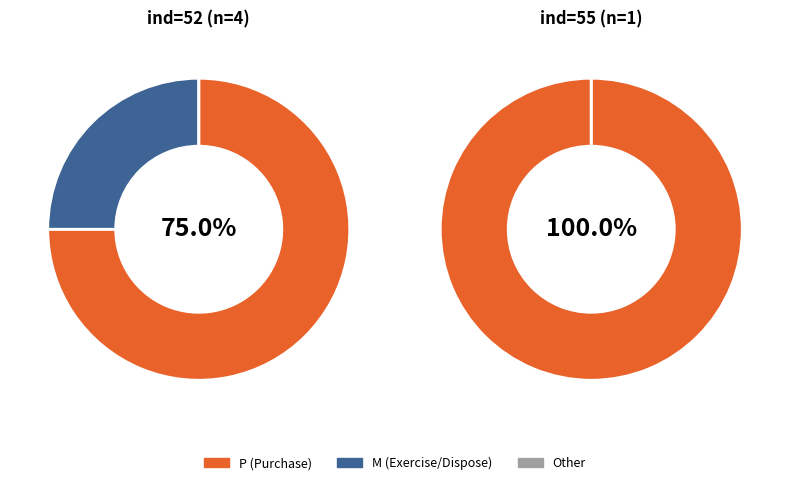

Rank the series at ind=52 from lowest to highest value.

transactionCode_M, transactionCode_P